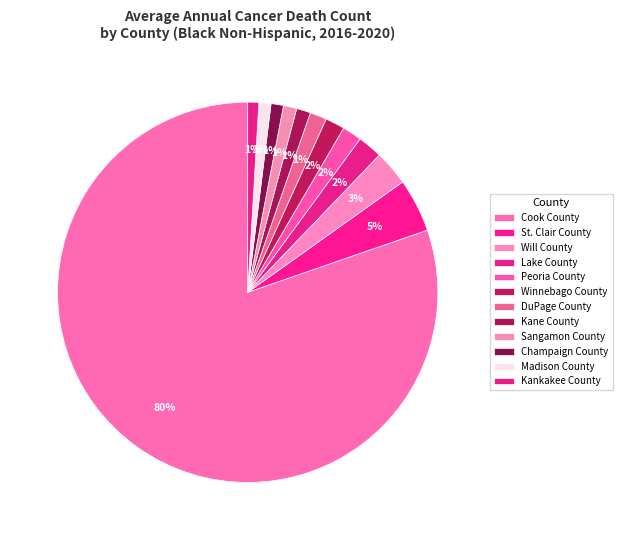

How many slices are in this pie chart?

12